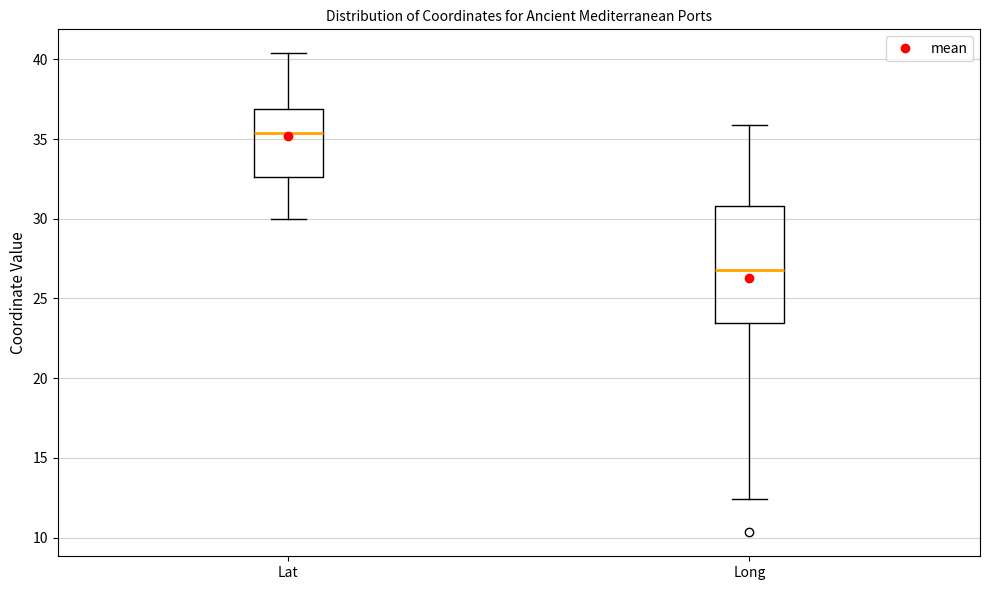

Reading left to right, read every box against the y-axis: the position of its median line, the range the box covers, and the ends of its whiskers. The values are not printed on the chart, so give them approximately, as read against the axis.

Lat: median 35.5, box 32.5 to 37.0, whiskers 30.0 to 40.5
Long: median 27.0, box 23.5 to 31.0, whiskers 12.5 to 36.0